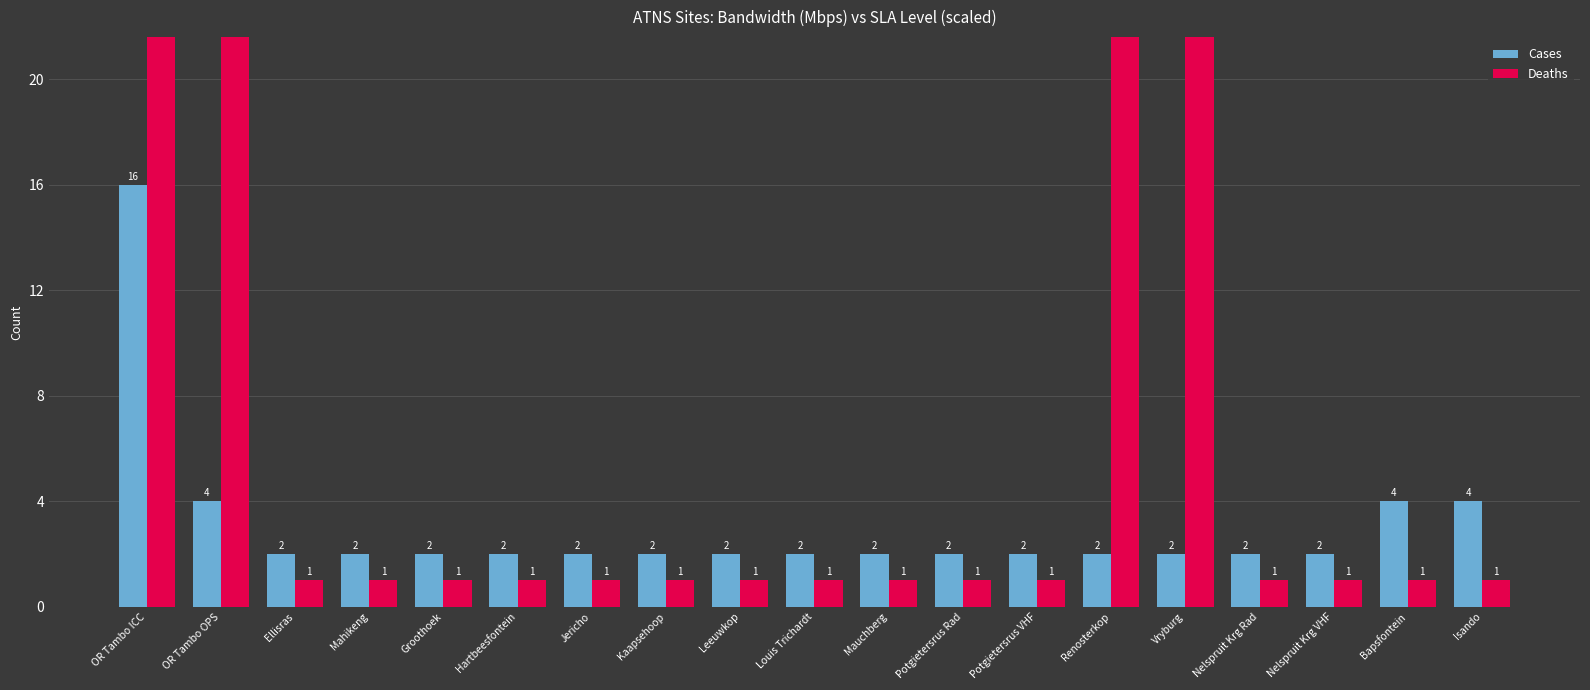

Is it true that Cases equals 1 at Potgietersrus VHF?

False